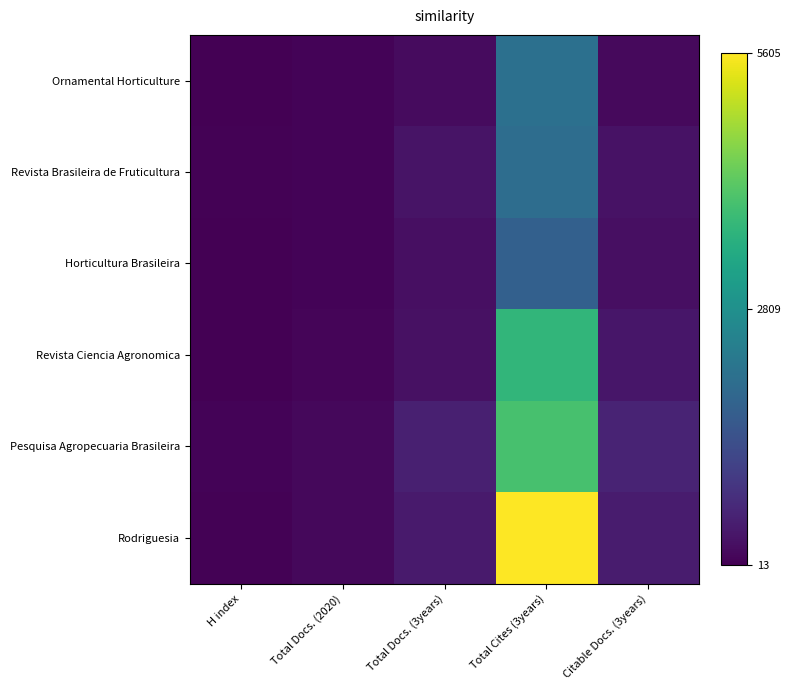

What is the maximum value shown in the chart?

5605